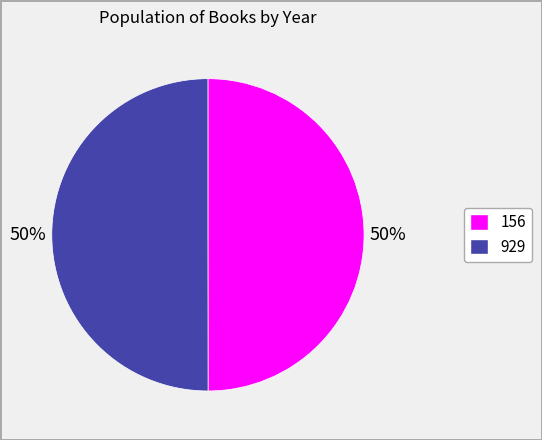

True or false: 156 accounts for 50% of the total.

True